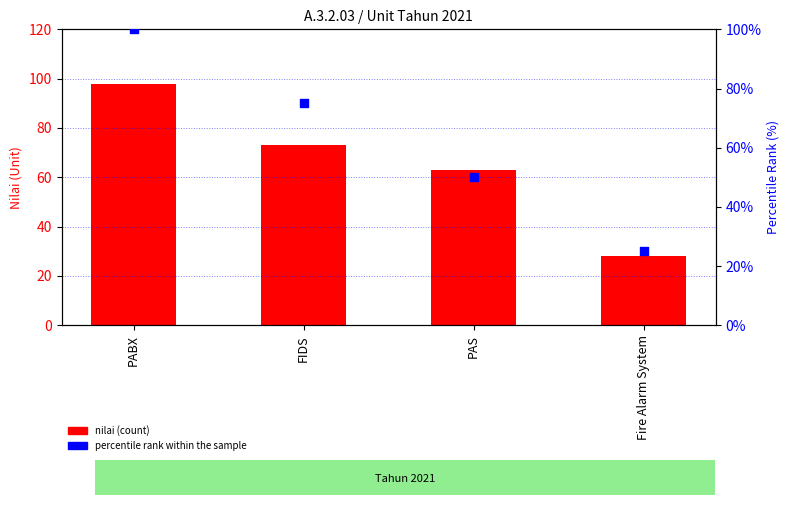

At how many categories does at least one series exceed 42?

3